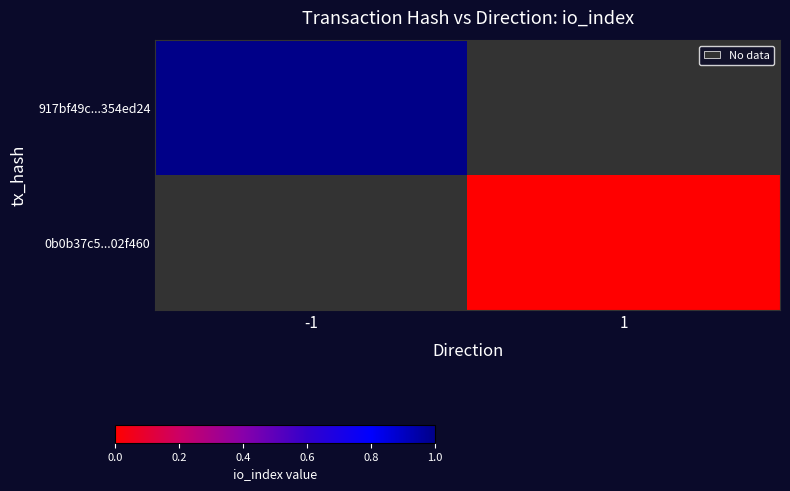

Which category has the highest value in the 917bf49c...354ed24 series?

-1